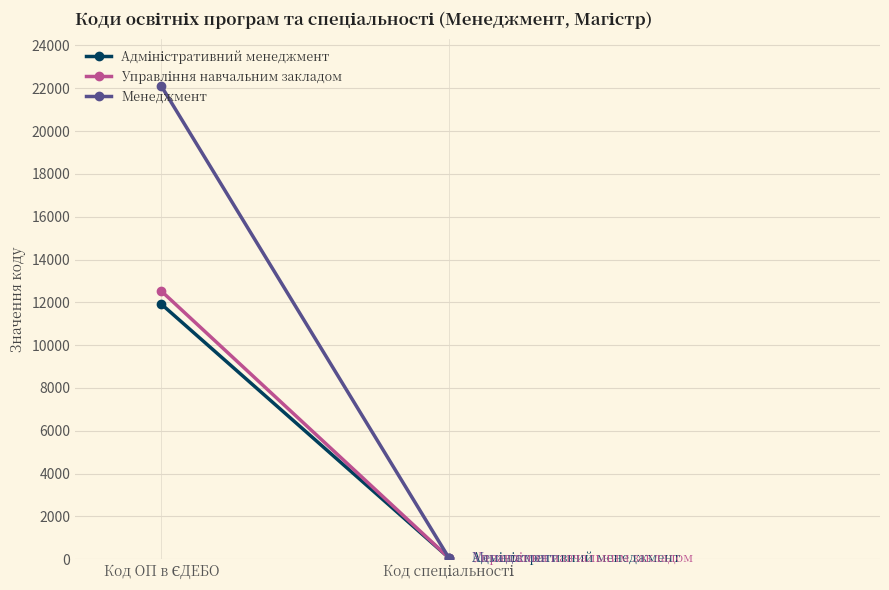

Reading left to right, list all the values displayed in this chart.

Адміністративний менеджмент: 11919	73
Управління навчальним закладом: 12529	73
Менеджмент: 22104	73